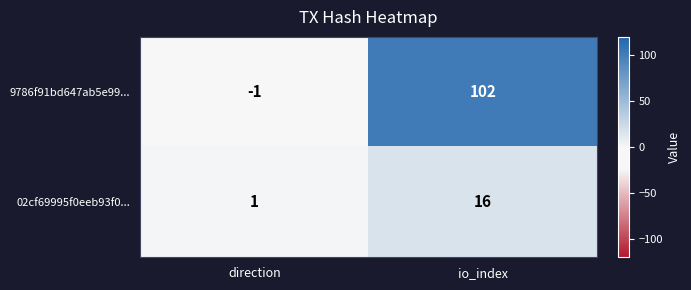

Reading left to right, list all the values displayed in this chart.

9786f91bd647ab5e99...: direction=-1	io_index=102
02cf69995f0eeb93f0...: direction=1	io_index=16